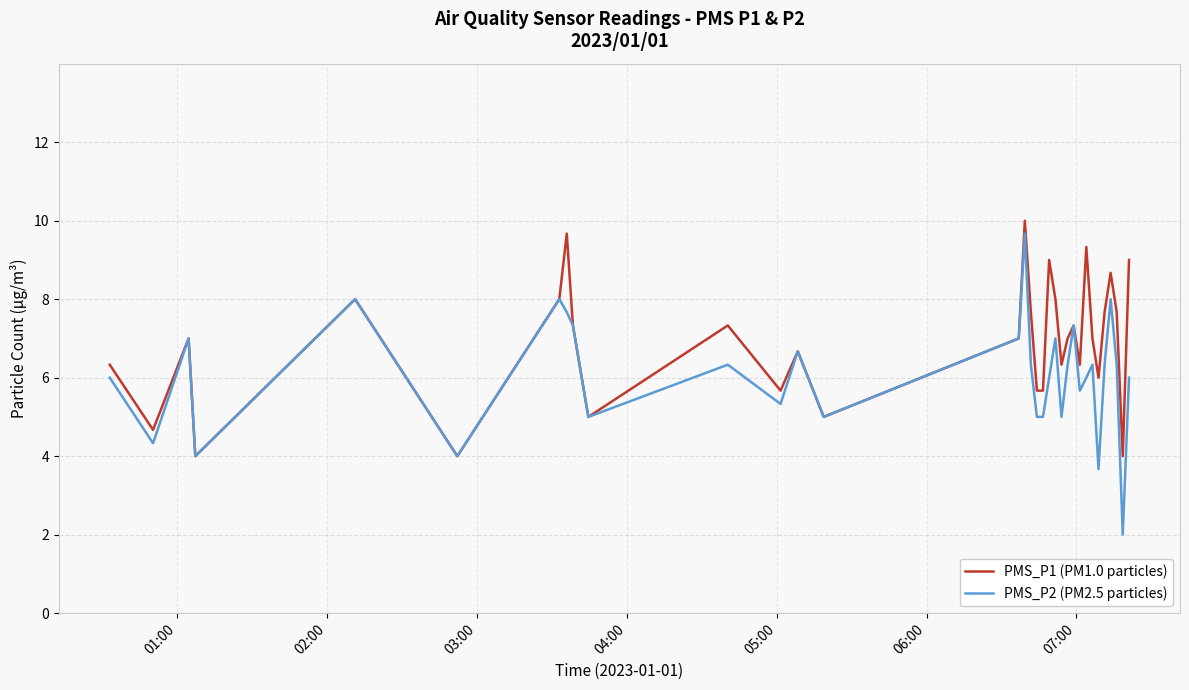

What is the lowest value of the PMS_P2 (PM2.5 particles) series?

2.0